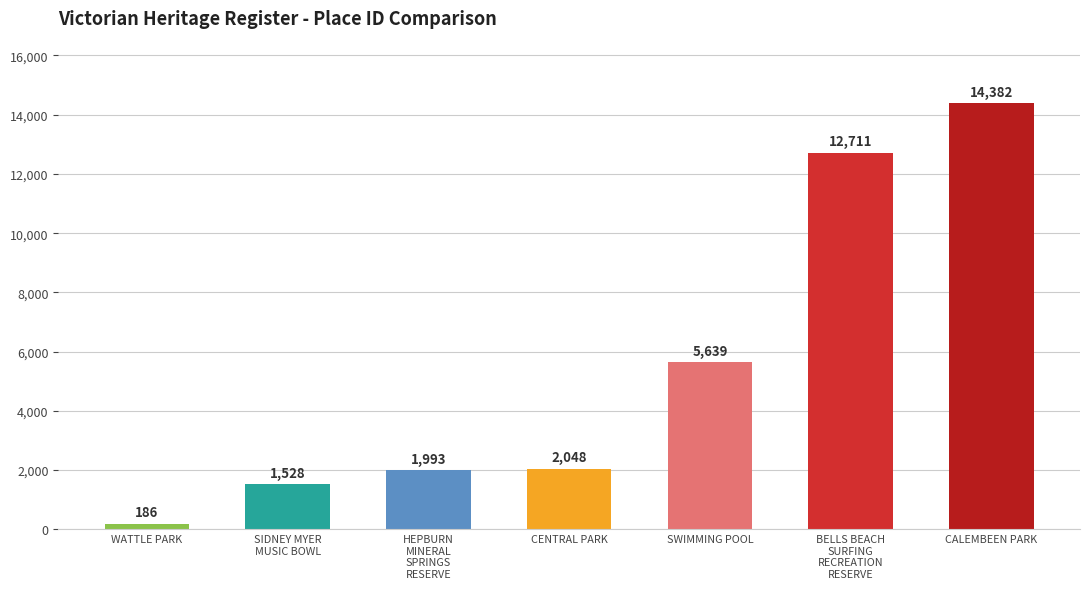

How many bars are there in total?

7